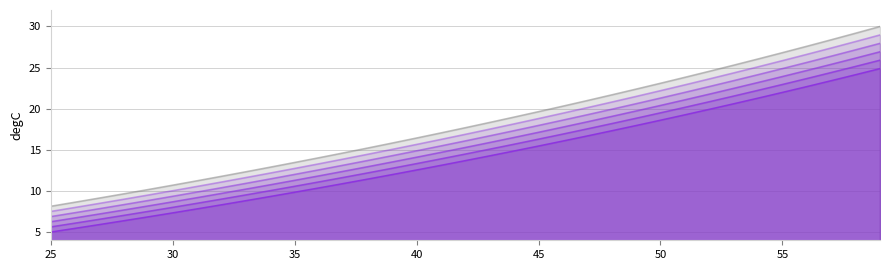

Reading left to right, what are all the values shown in this chart?

Grunn- laun: 5.0	5.5	5.9	6.4	6.9	7.3	7.8	8.3	8.8	9.3	9.8	10.4	10.9	11.4	12.0	12.5	13.1	13.7	14.3	14.9	15.5	16.1	16.7	17.3	18.0	18.6	19.3	19.9	20.6	21.3	22.0	22.7	23.4	24.1	24.9
Persona 2%: 5.6	6.1	6.6	7.0	7.5	8.0	8.5	9.0	9.5	10.0	10.6	11.1	11.6	12.2	12.8	13.3	13.9	14.5	15.1	15.7	16.3	16.9	17.5	18.2	18.8	19.5	20.2	20.8	21.5	22.2	22.9	23.7	24.4	25.1	25.9
Persona 4%: 6.3	6.7	7.2	7.7	8.2	8.7	9.2	9.7	10.2	10.8	11.3	11.8	12.4	13.0	13.5	14.1	14.7	15.3	15.9	16.5	17.1	17.8	18.4	19.1	19.7	20.4	21.1	21.8	22.5	23.2	23.9	24.7	25.4	26.2	26.9
Persona 6%: 6.9	7.4	7.8	8.3	8.8	9.4	9.9	10.4	10.9	11.5	12.0	12.6	13.1	13.7	14.3	14.9	15.5	16.1	16.7	17.3	18.0	18.6	19.3	19.9	20.6	21.3	22.0	22.7	23.4	24.1	24.9	25.6	26.4	27.2	27.9
Persona 8%: 7.5	8.0	8.5	9.0	9.5	10.0	10.6	11.1	11.6	12.2	12.7	13.3	13.9	14.5	15.1	15.7	16.3	16.9	17.5	18.2	18.8	19.5	20.1	20.8	21.5	22.2	22.9	23.6	24.4	25.1	25.9	26.6	27.4	28.2	29.0
Persona 10%: 8.1	8.6	9.1	9.7	10.2	10.7	11.2	11.8	12.3	12.9	13.5	14.0	14.6	15.2	15.8	16.4	17.1	17.7	18.3	19.0	19.6	20.3	21.0	21.7	22.4	23.1	23.8	24.6	25.3	26.1	26.8	27.6	28.4	29.2	30.0